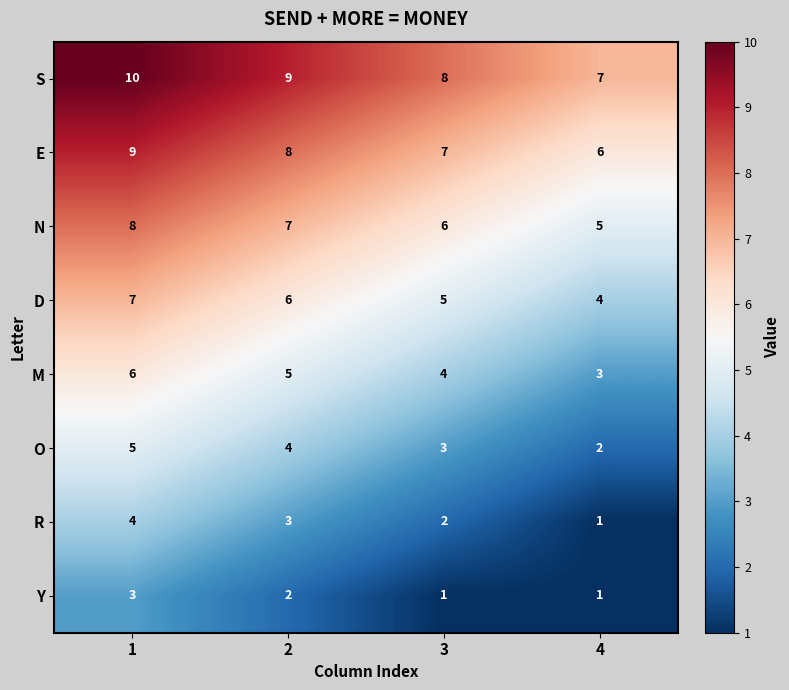

At which category is the sum across all series the highest?

1